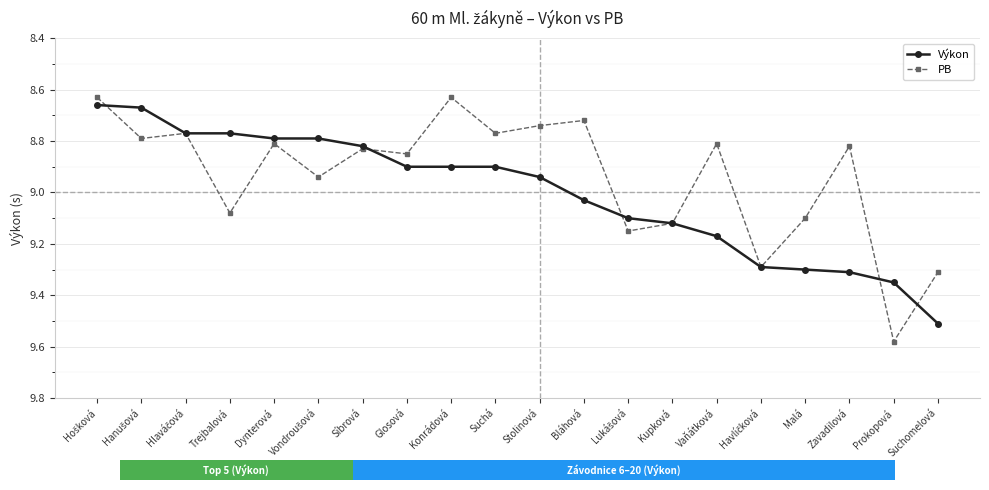

After their last crossing, which series has the higher values: Výkon or PB?

Výkon